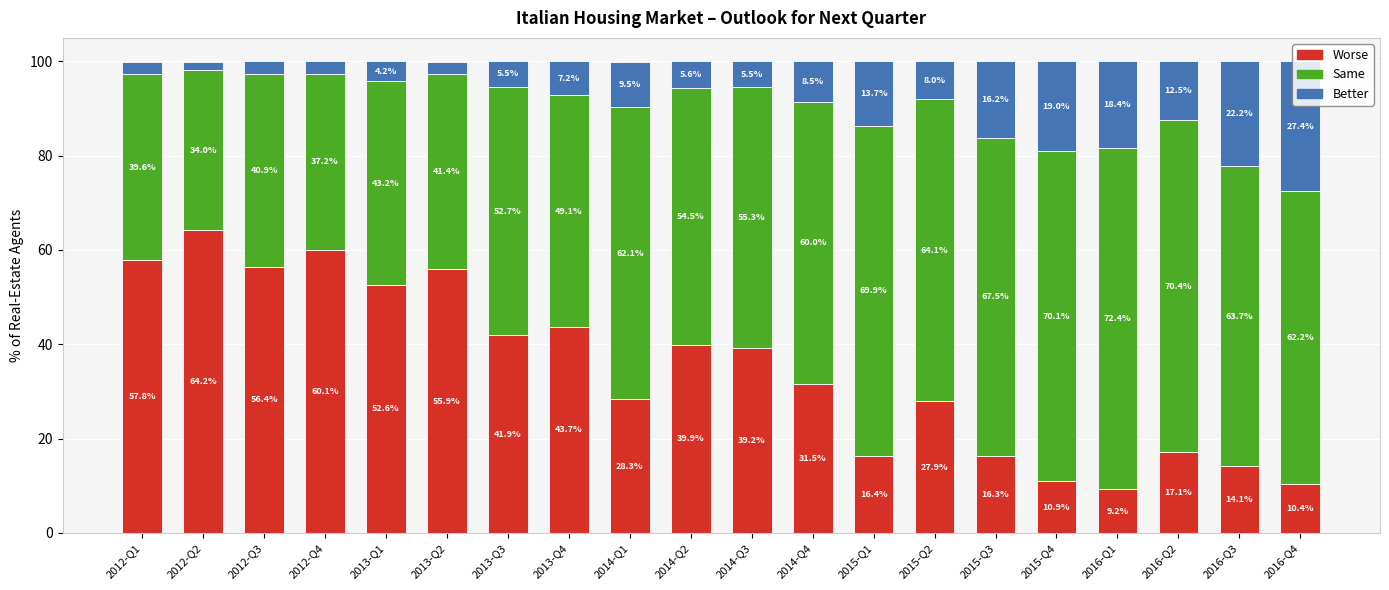

The Worse series shows 39.2 at 2014-Q3. True or false?

True